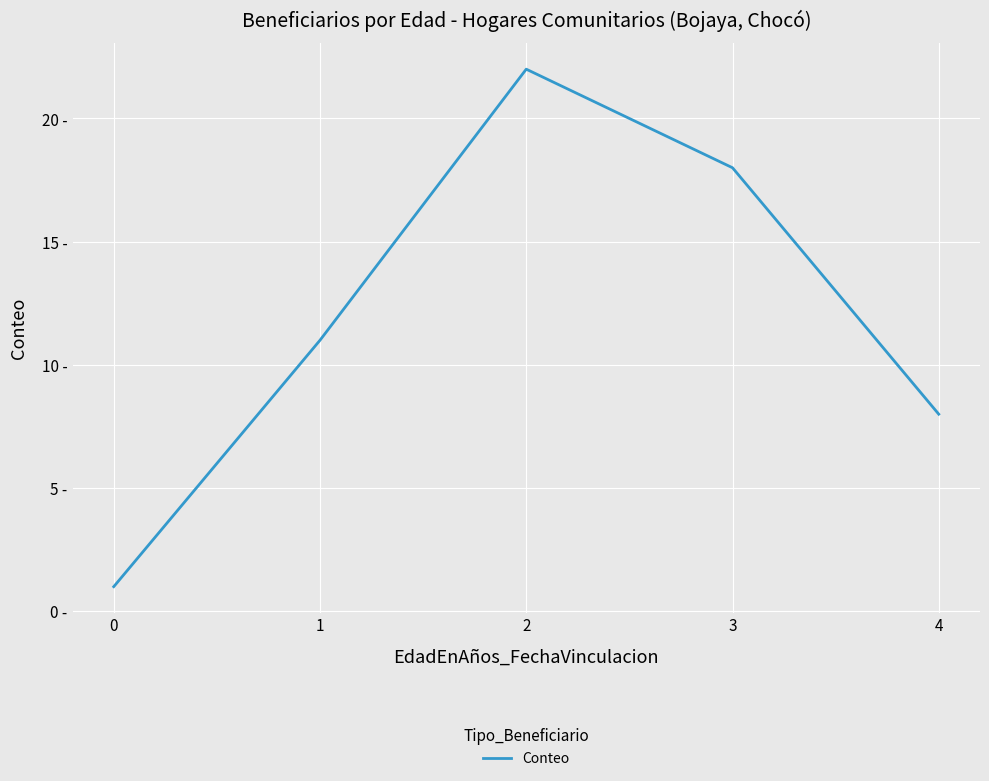

What is the change in value from 1 to 4?

-3